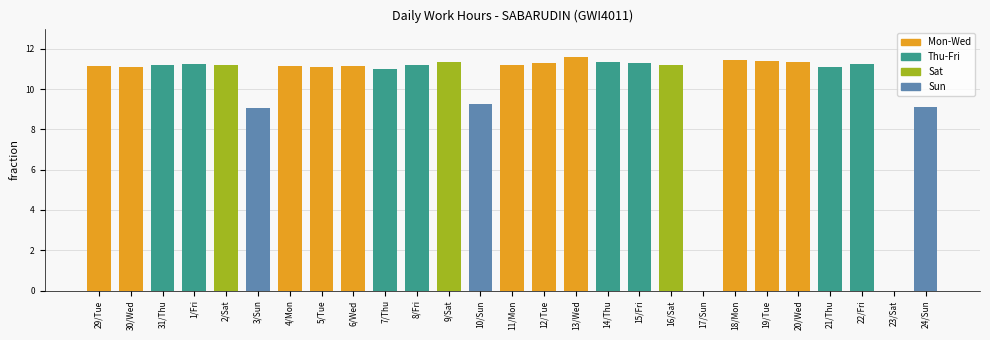

What is the maximum value shown in the chart?

11.6